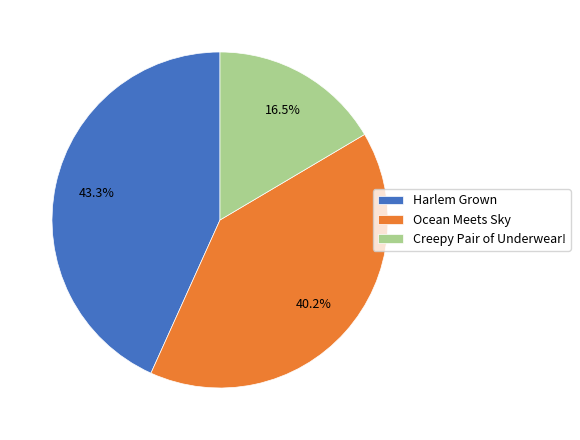

Does Ocean Meets Sky account for over 50% of the chart?

No